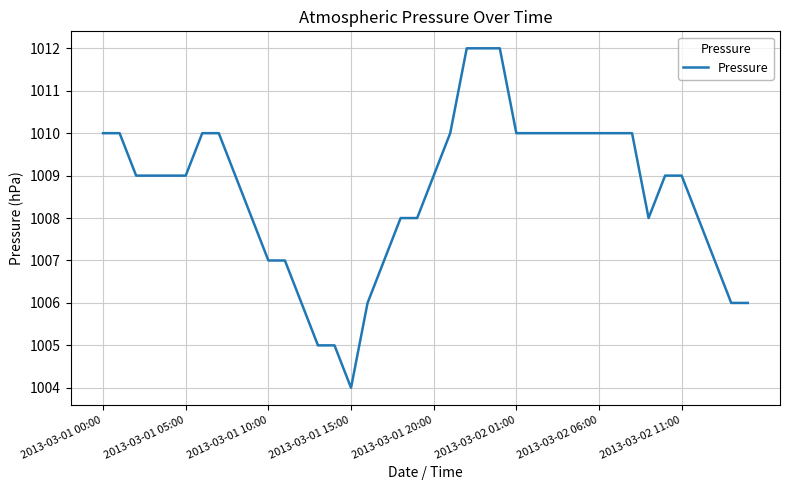

What is the difference between the maximum and minimum values?

8